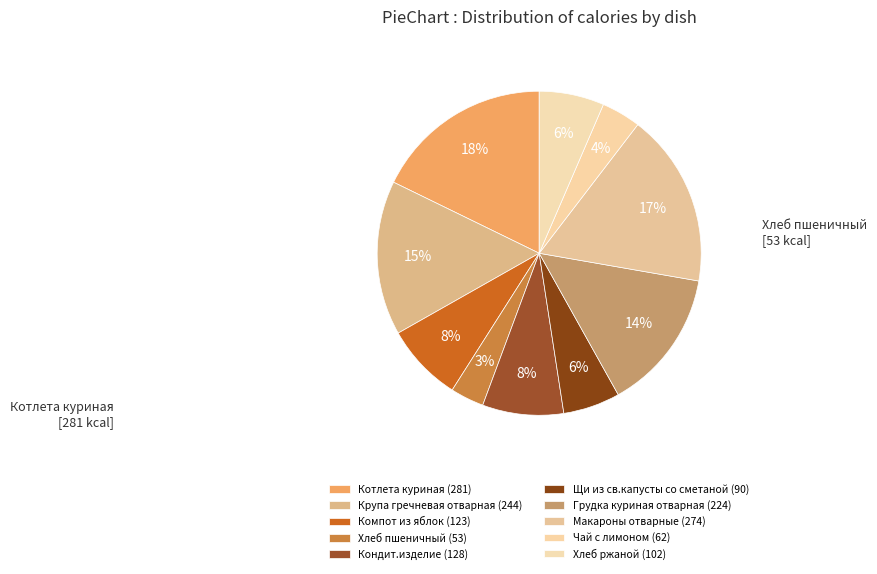

To the nearest percent, what is the difference between the Щи из св.капусты со сметаной and Хлеб пшеничный slice percentages?

2%